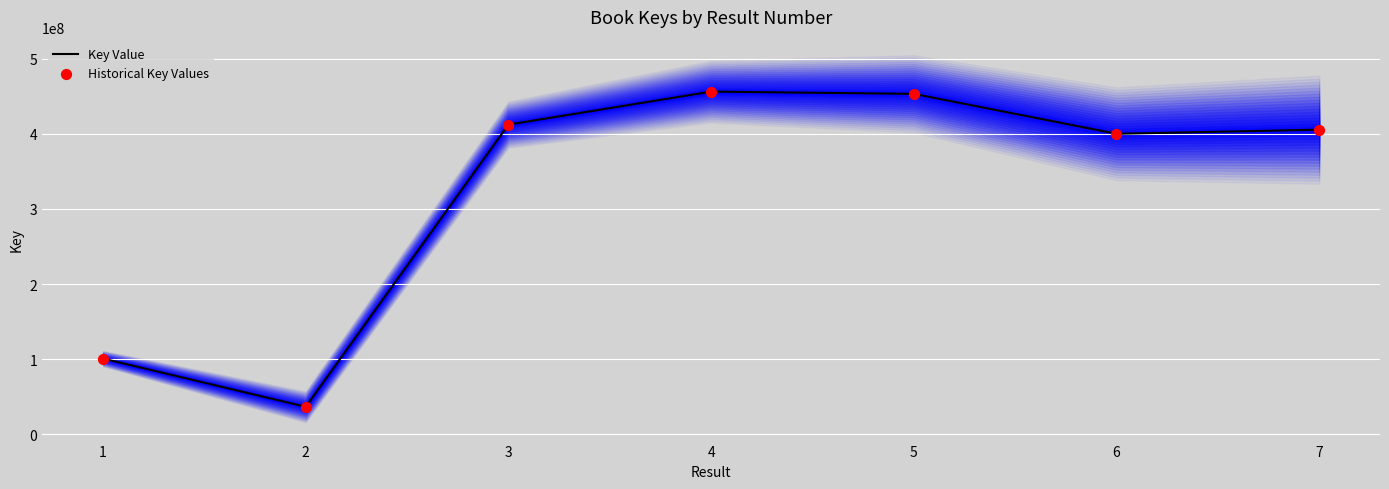

At how many categories does at least one series exceed 52998069?

6